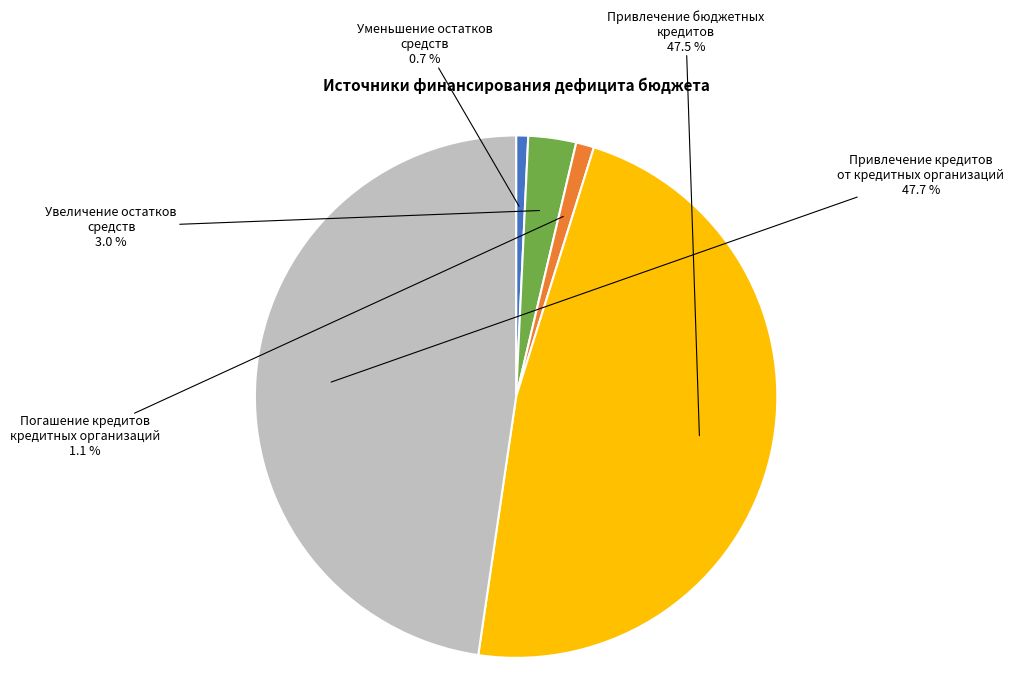

Is there a majority slice in this chart?

No